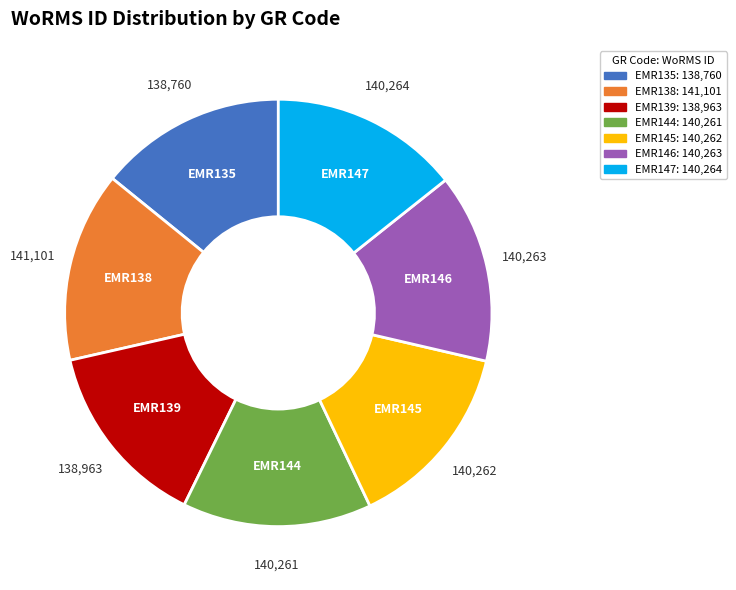

What is the ratio of the value at EMR147 to the value at EMR144?

1.0